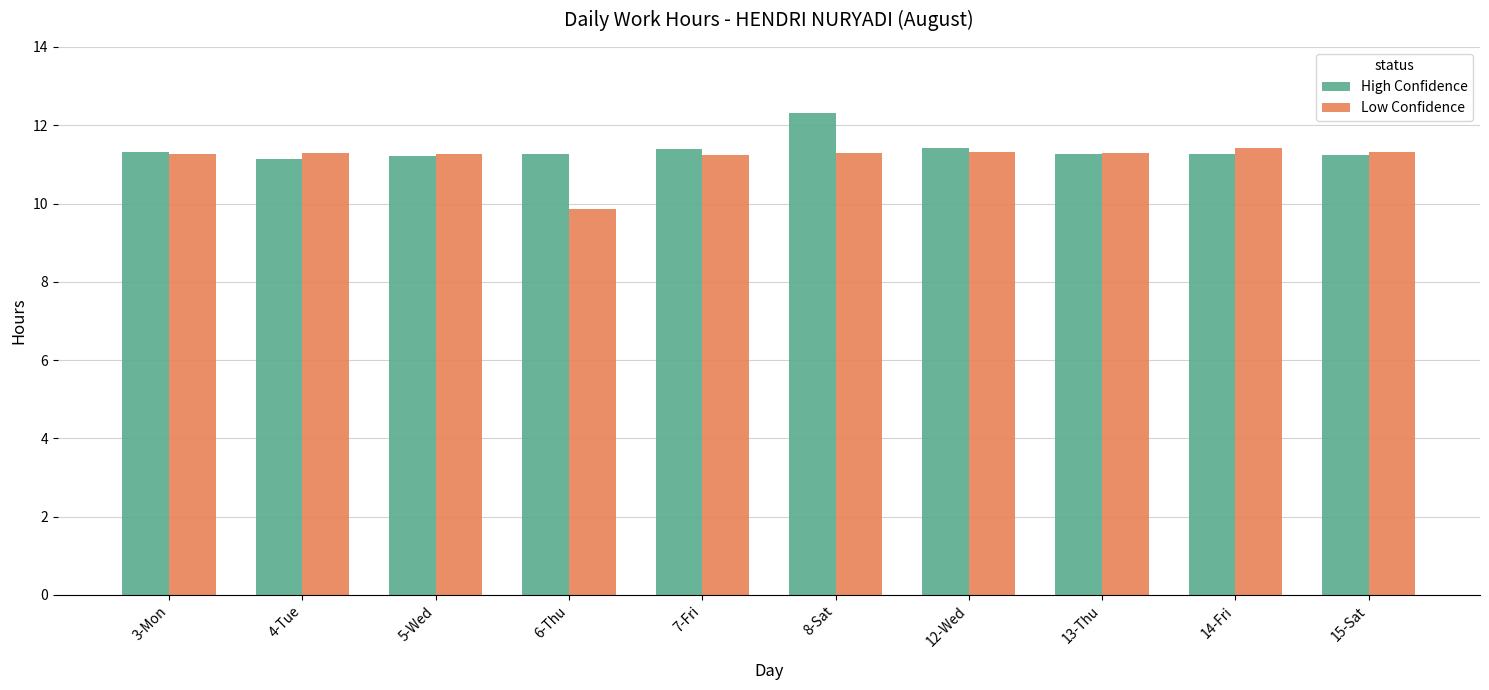

Rank the series by their maximum value, from highest to lowest.

High Confidence, Low Confidence